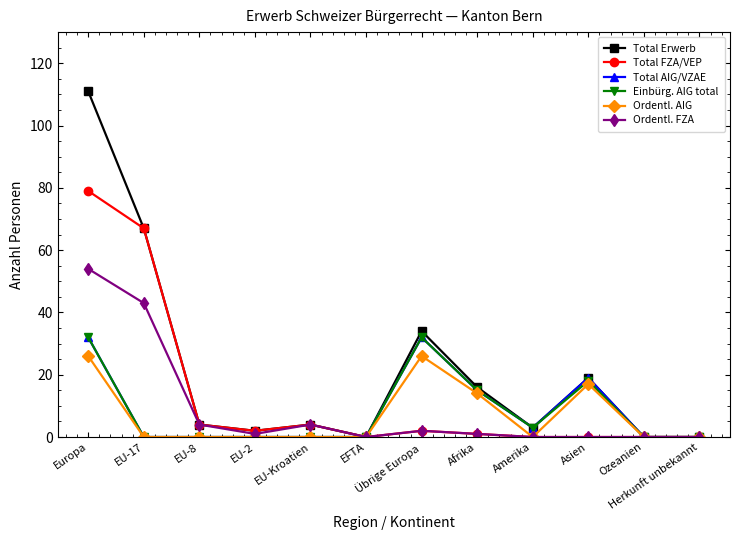

What is the label of the 12th point from the right?

Europa